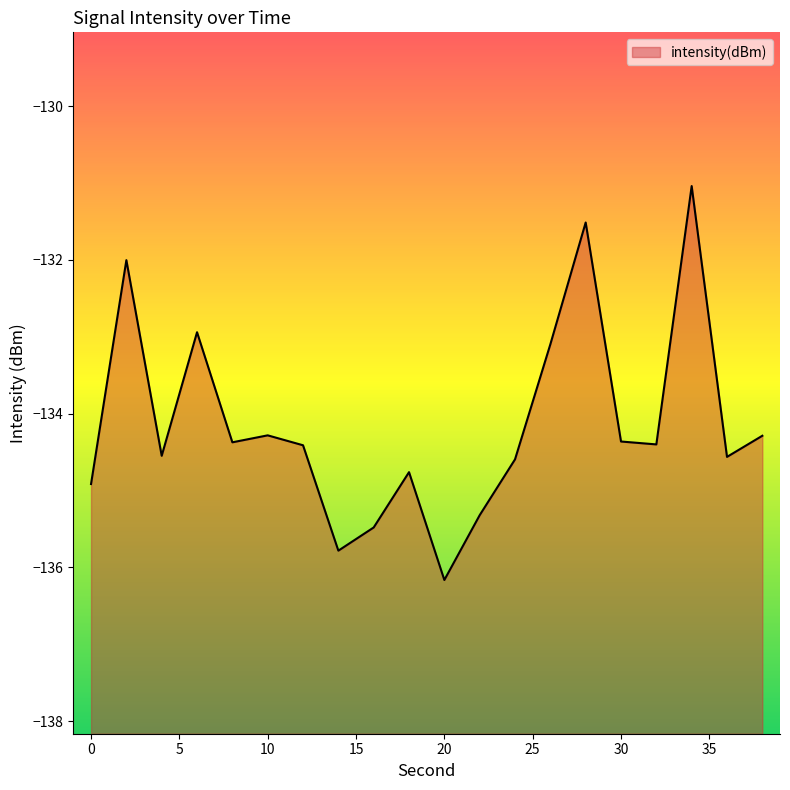

Read the value at 18.

-134.8